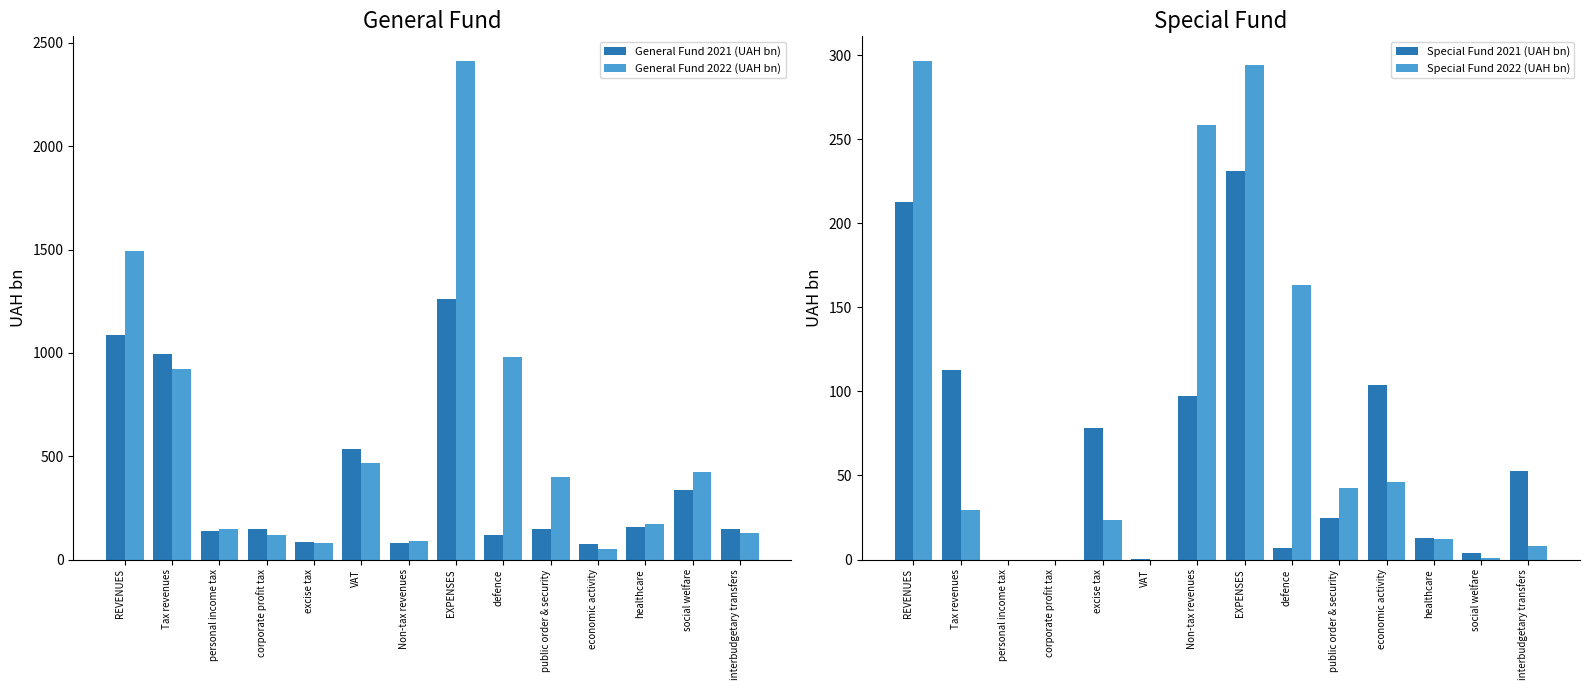

What is the label of the 5th bar from the left?

excise tax